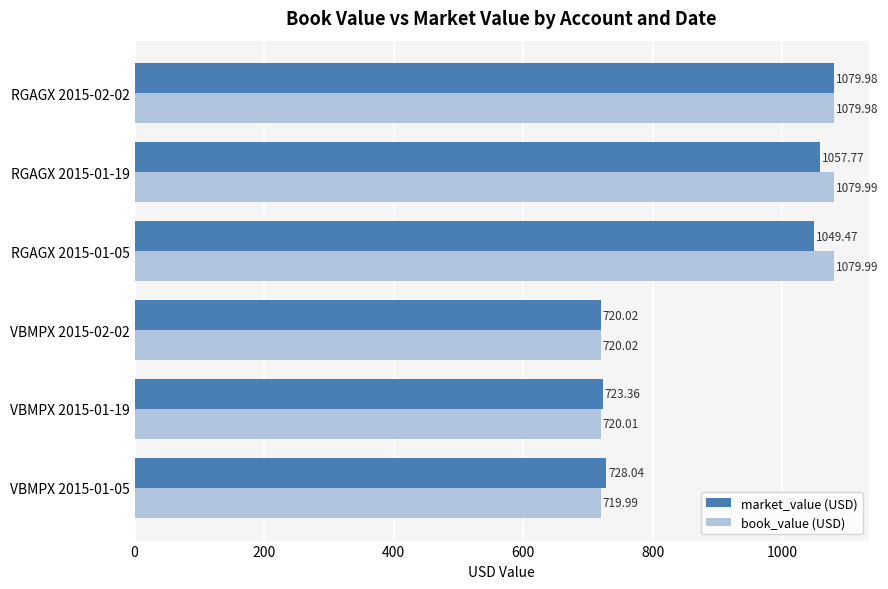

How many values in the market_value (USD) series exceed 1049?

3